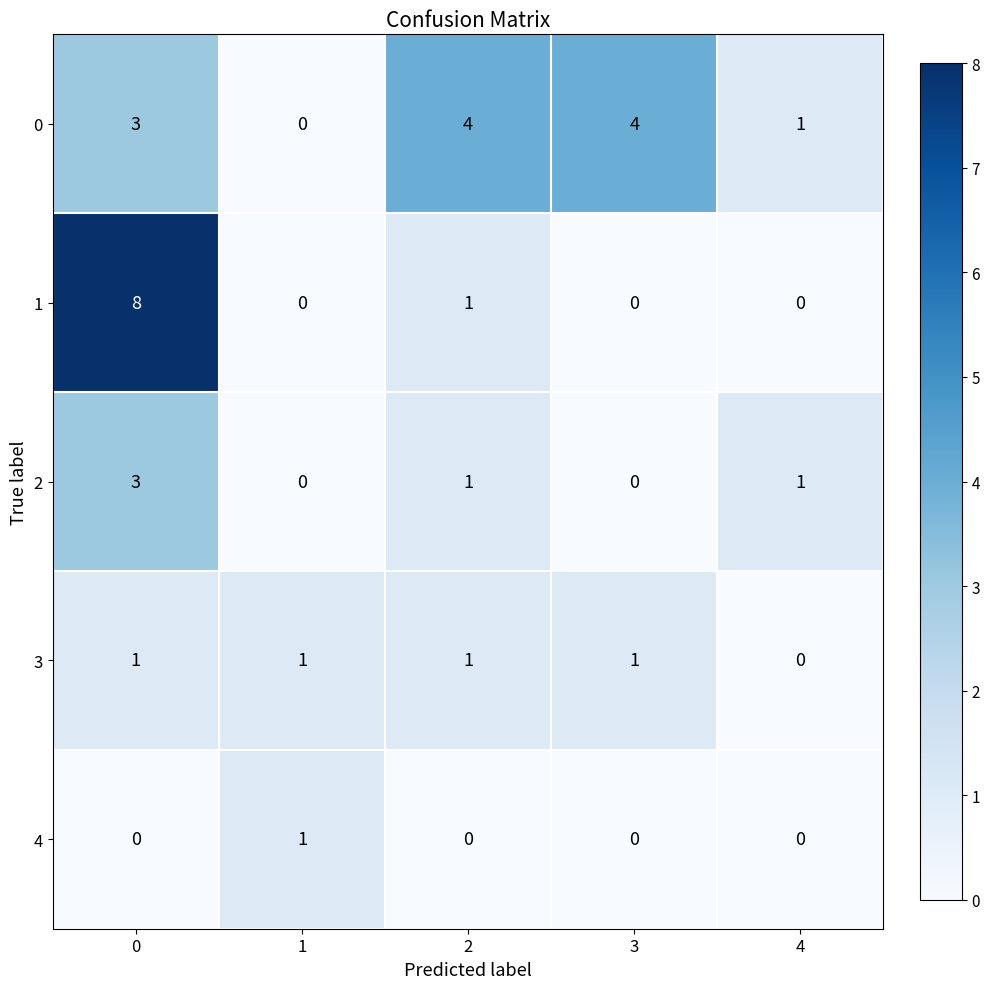

The value of 0 at 0 is 3. True or false?

True